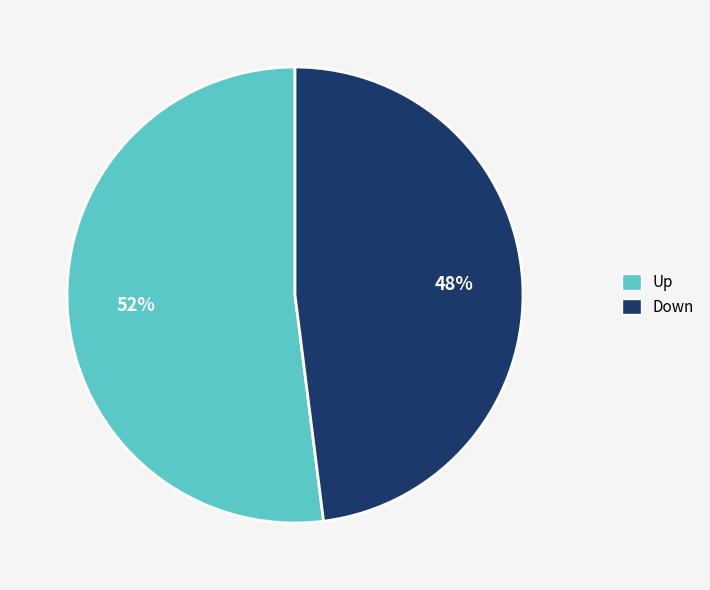

To the nearest percent, what is the difference between the largest and smallest slice percentages?

4%